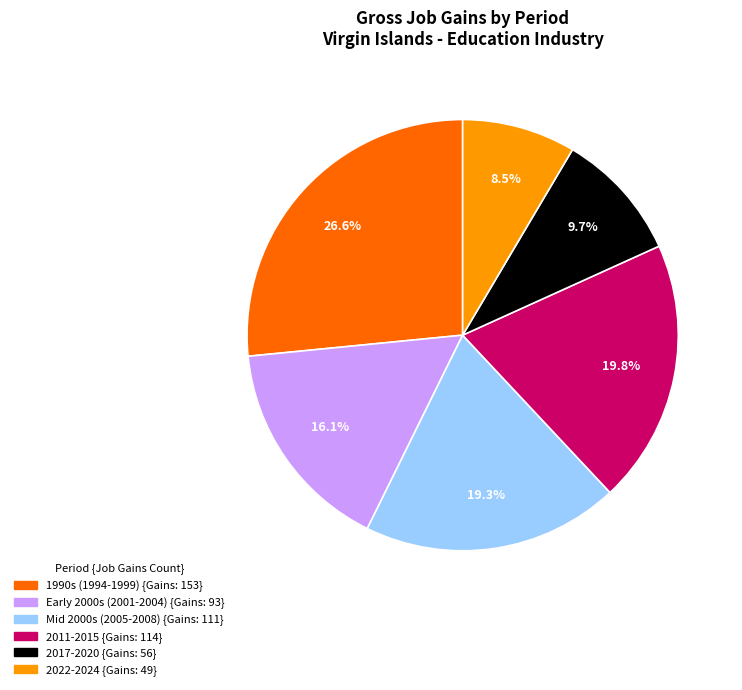

Is there a majority slice in this chart?

No